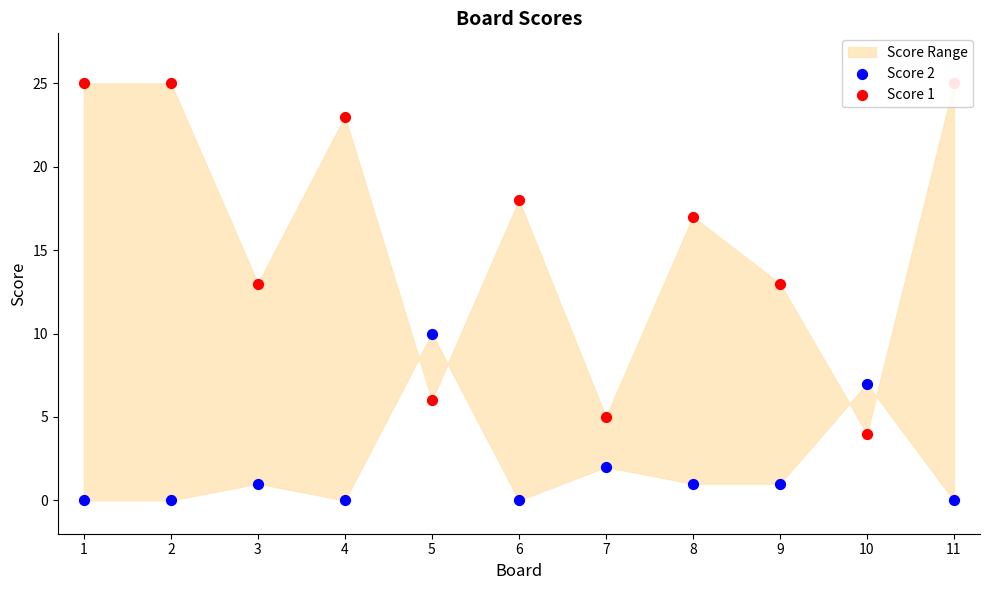

Which series has the largest total across all categories?

Score 1